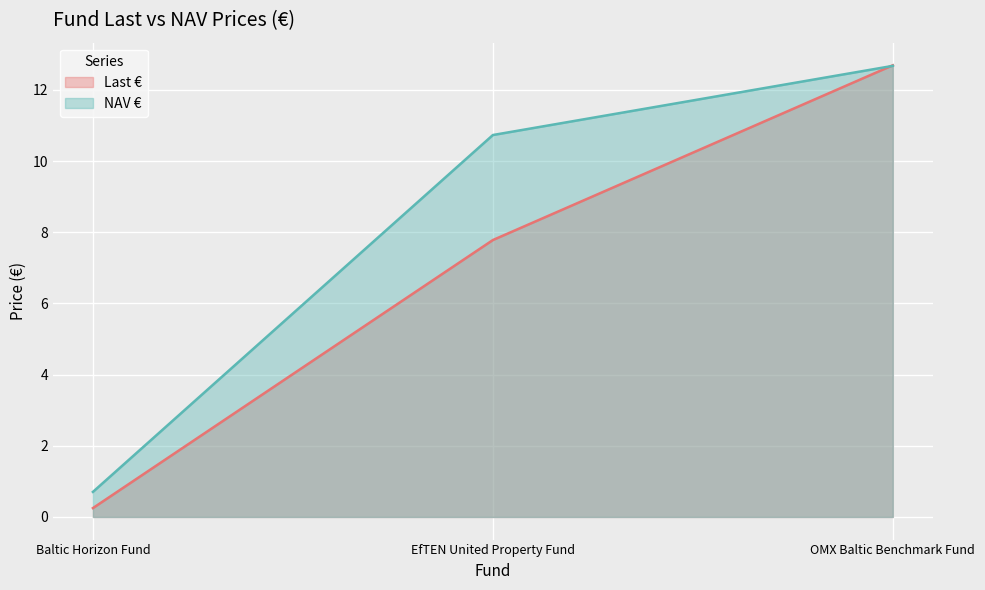

What is the total value across all series at OMX Baltic Benchmark Fund?

25.4